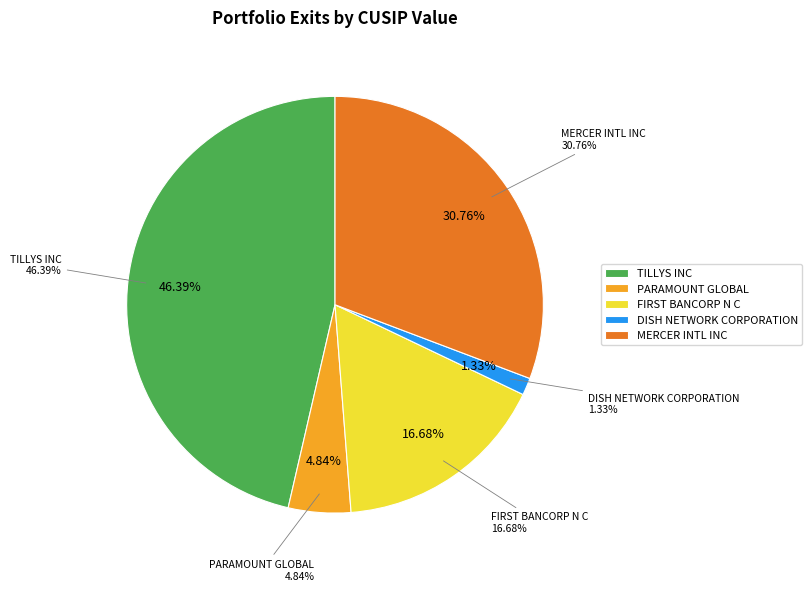

What portion of the pie excludes DISH NETWORK CORPORATION?

98.7%